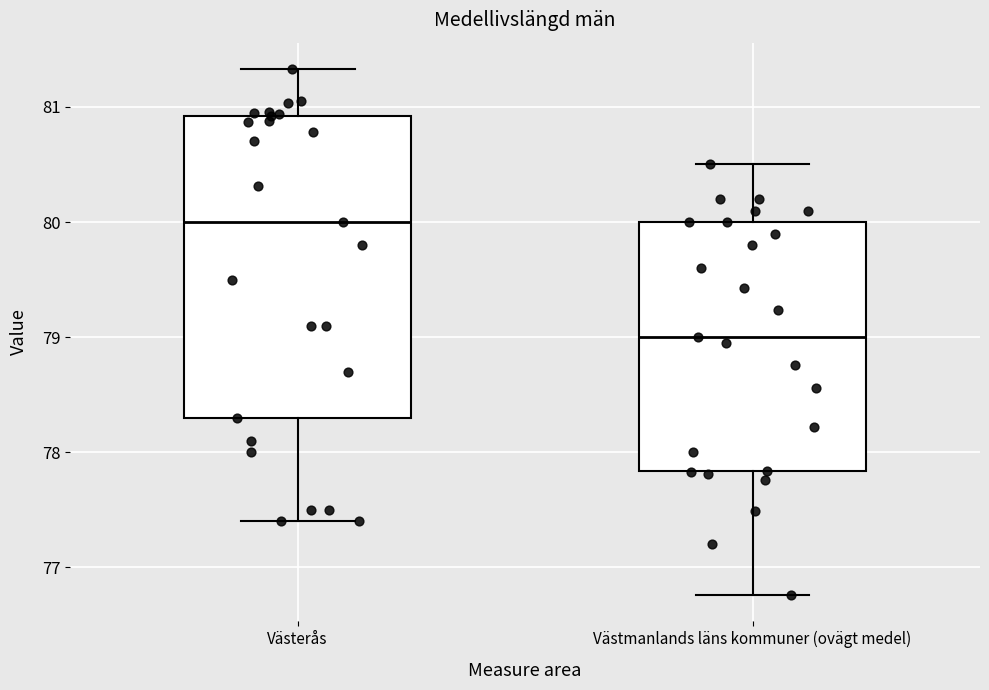

Comparing the boxes themselves (not the whiskers), which one is the tallest?

Västerås